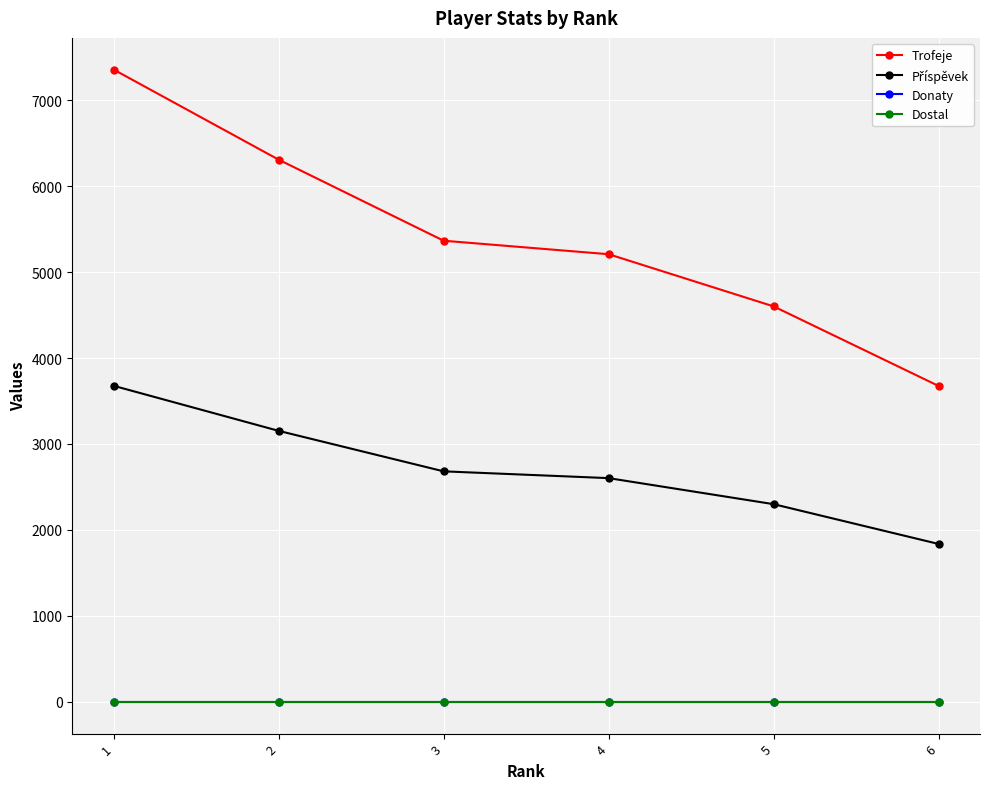

Rank the series by their maximum value, from lowest to highest.

Donaty, Dostal, Příspěvek, Trofeje